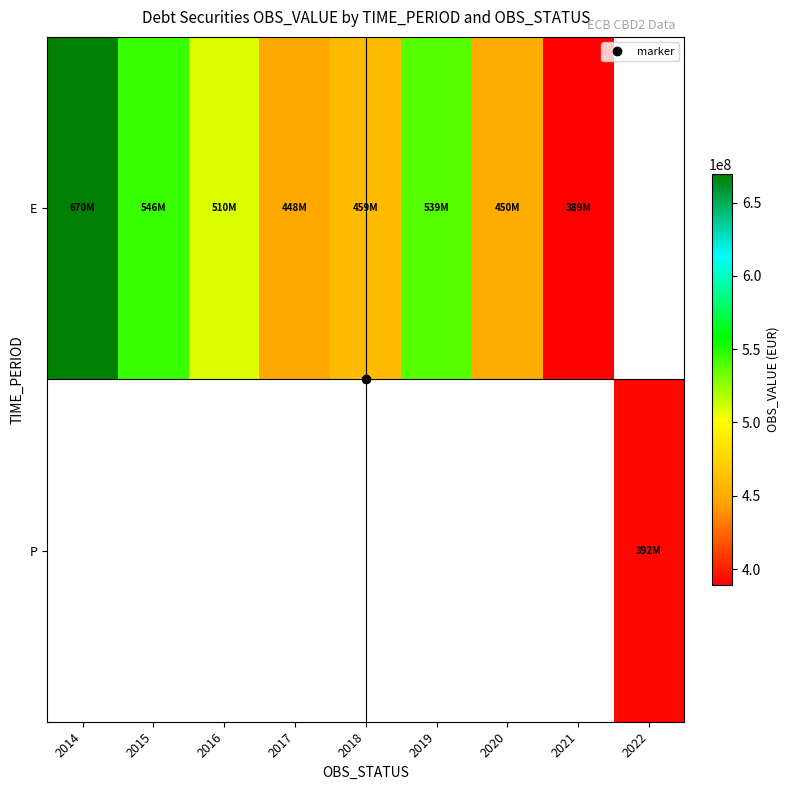

Which category has the highest value in the E series?

2014